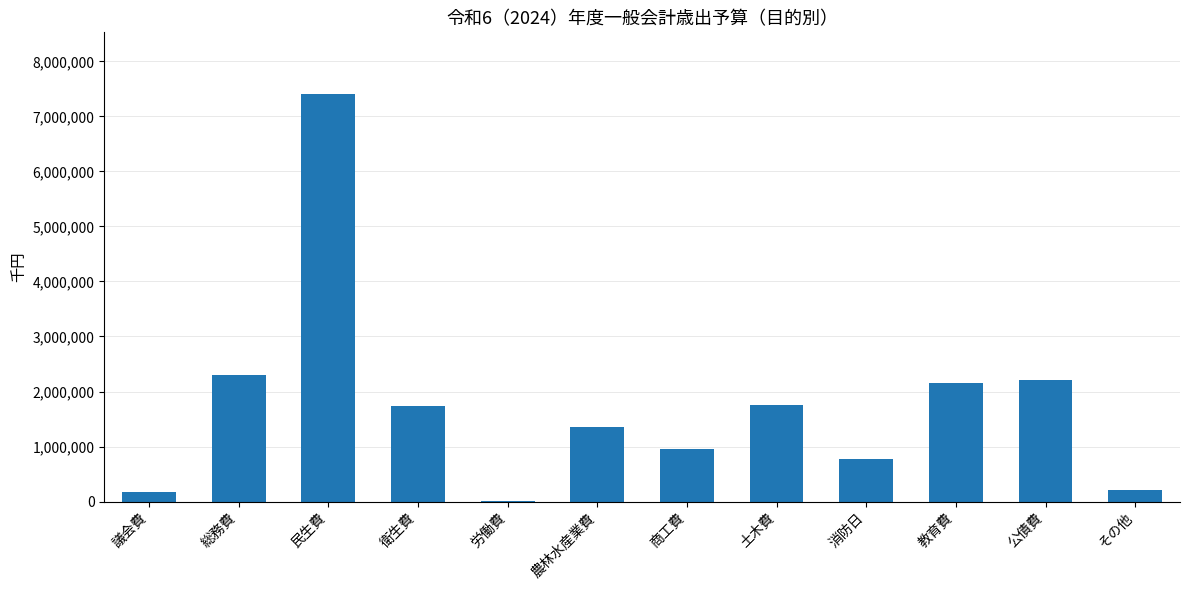

At which category does the chart reach its peak across all series?

民生費